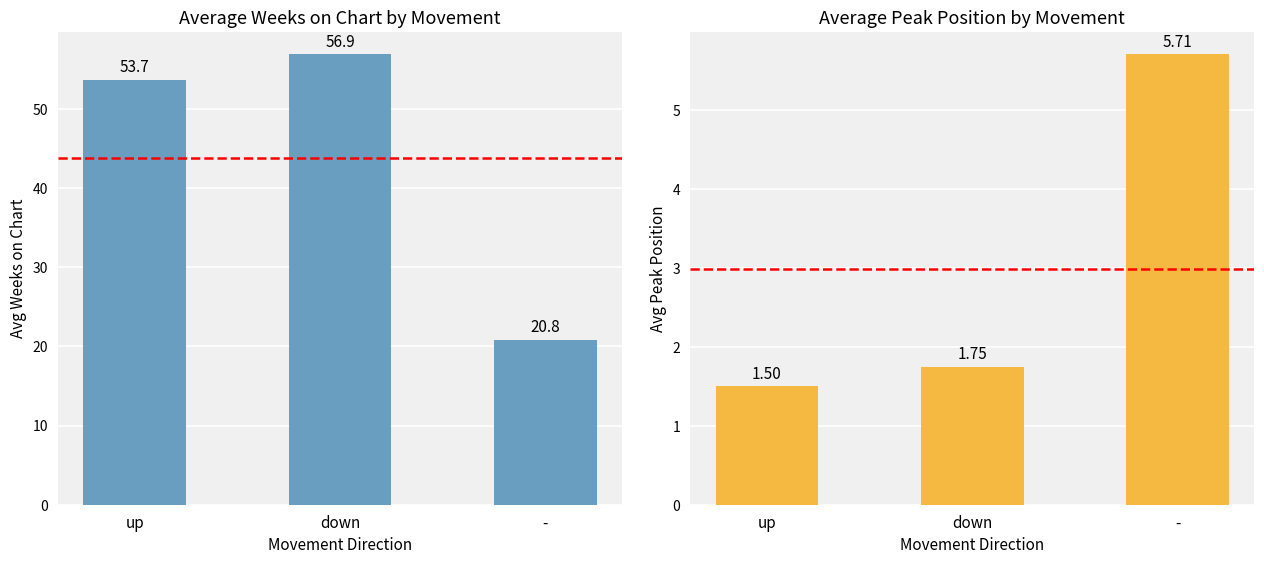

What is the label of the 3rd bar from the left?

-